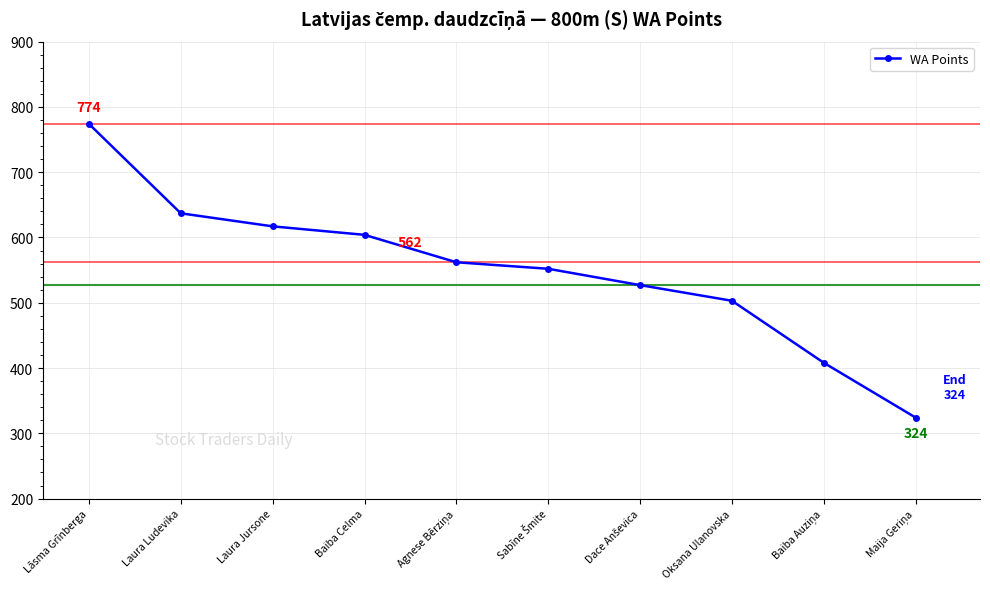

Which has a higher value, Laura Jursone or Baiba Celma?

Laura Jursone